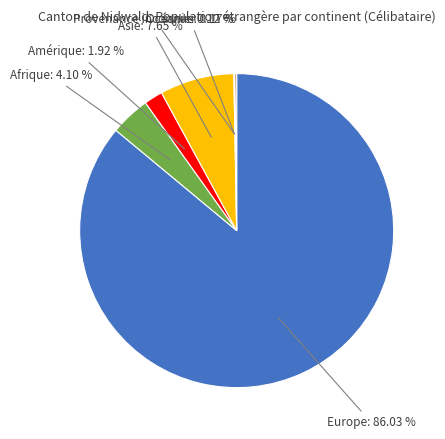

Is there a majority slice in this chart?

Yes